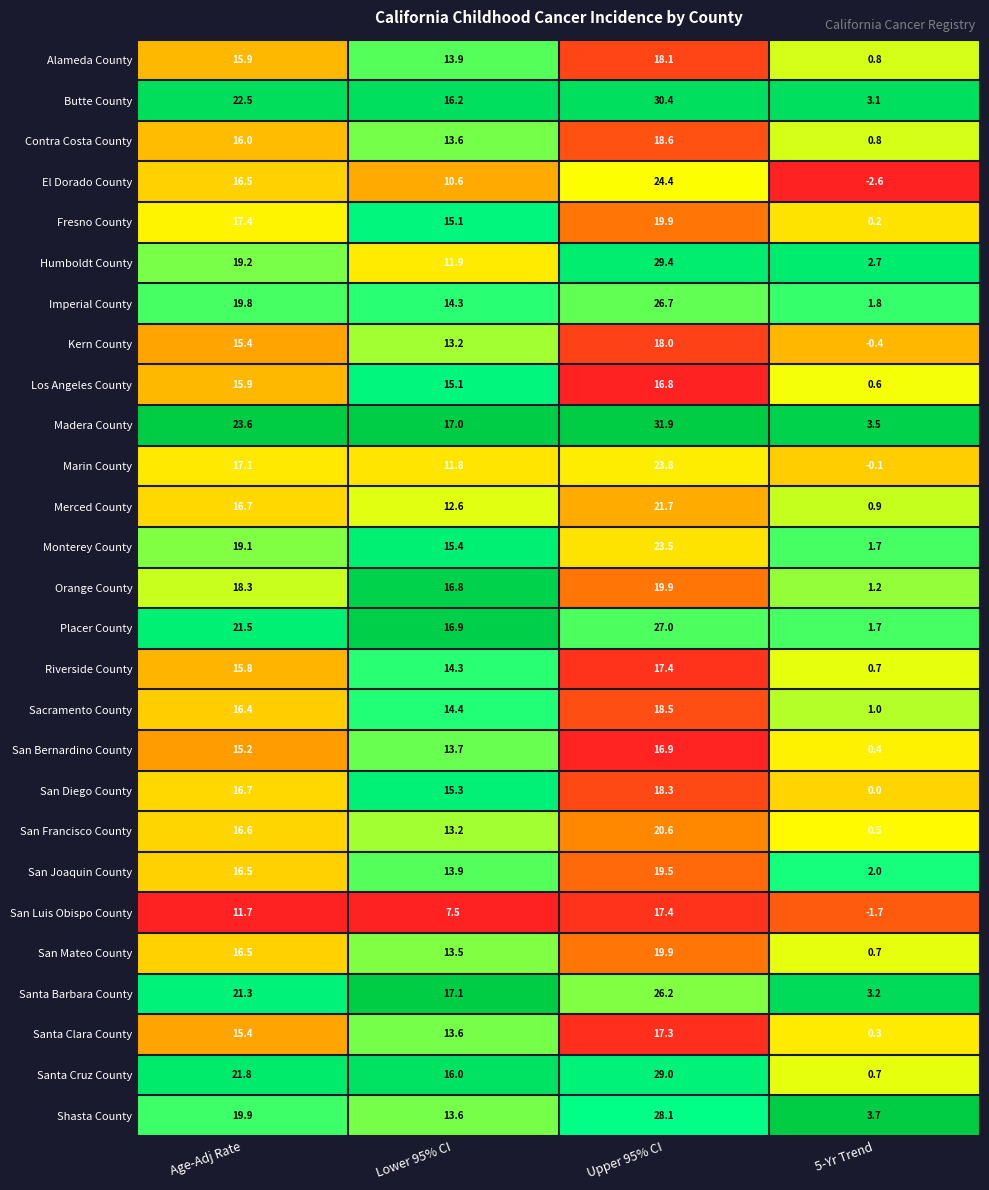

What is the difference between the Kern County values at 5-Yr Trend and Age-Adj Rate?

15.8